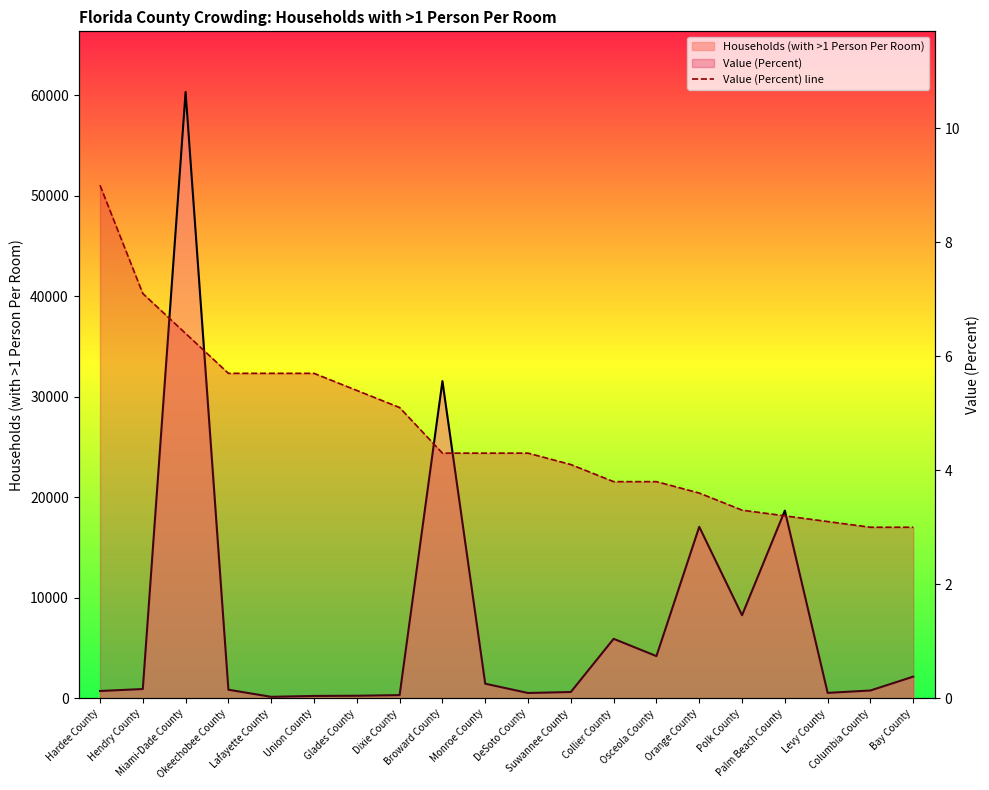

Between Monroe County and Suwannee County, which is larger?

Monroe County